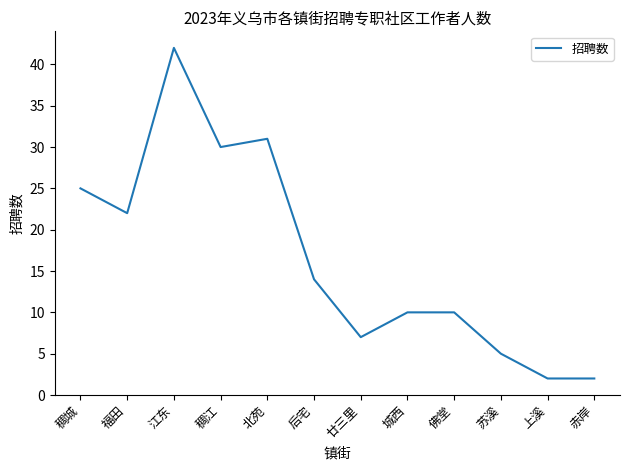

What is the approximate value at 赤岸?

2